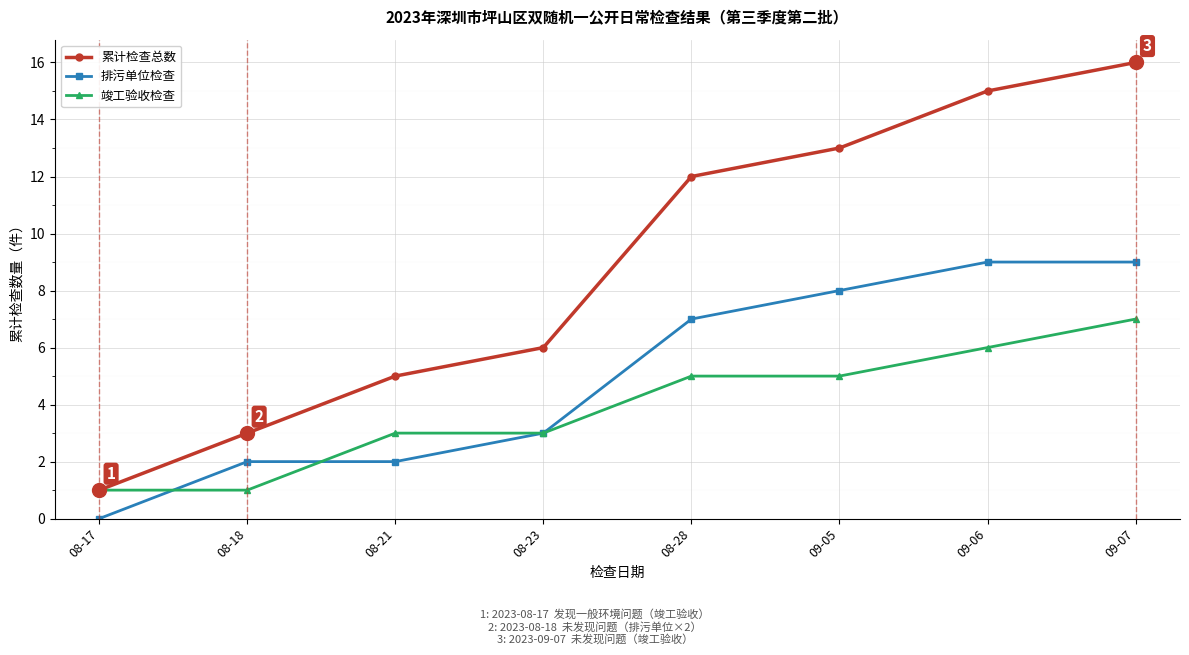

At how many categories does at least one series exceed 2?

7